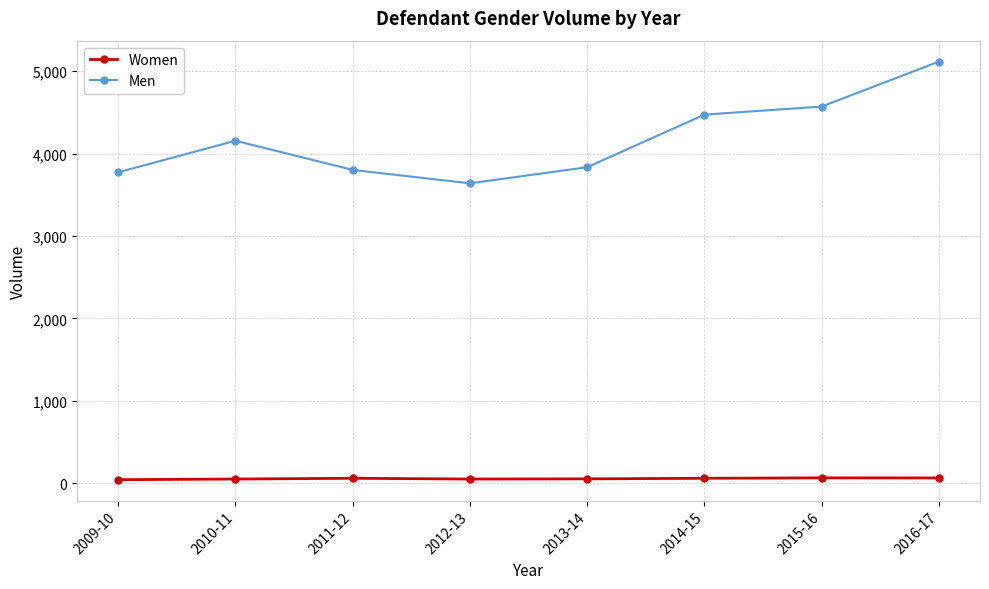

Rank the series at 2010-11 from lowest to highest value.

Women, Men